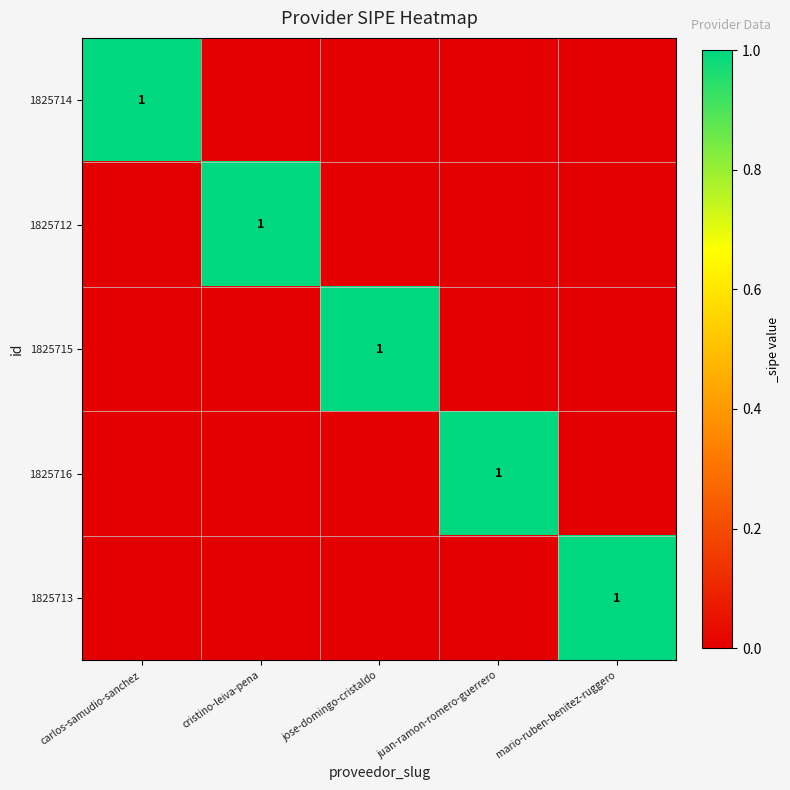

True or false: 1825715 has a value of 1 at jose-domingo-cristaldo.

True